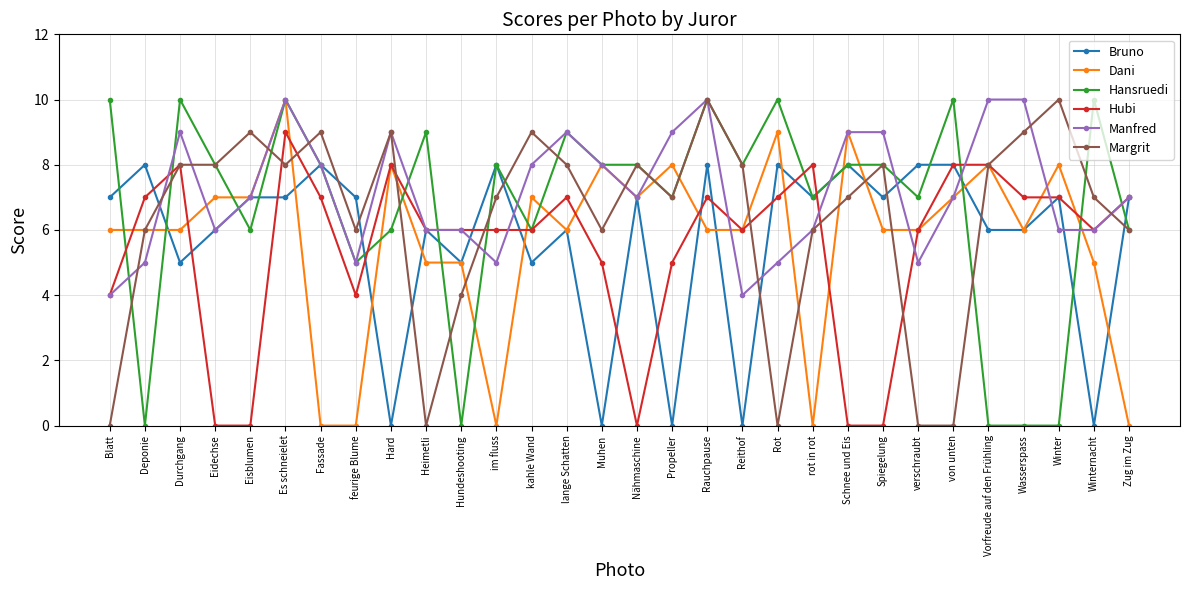

Is it true that Hansruedi equals 12 at Nähmaschine?

False